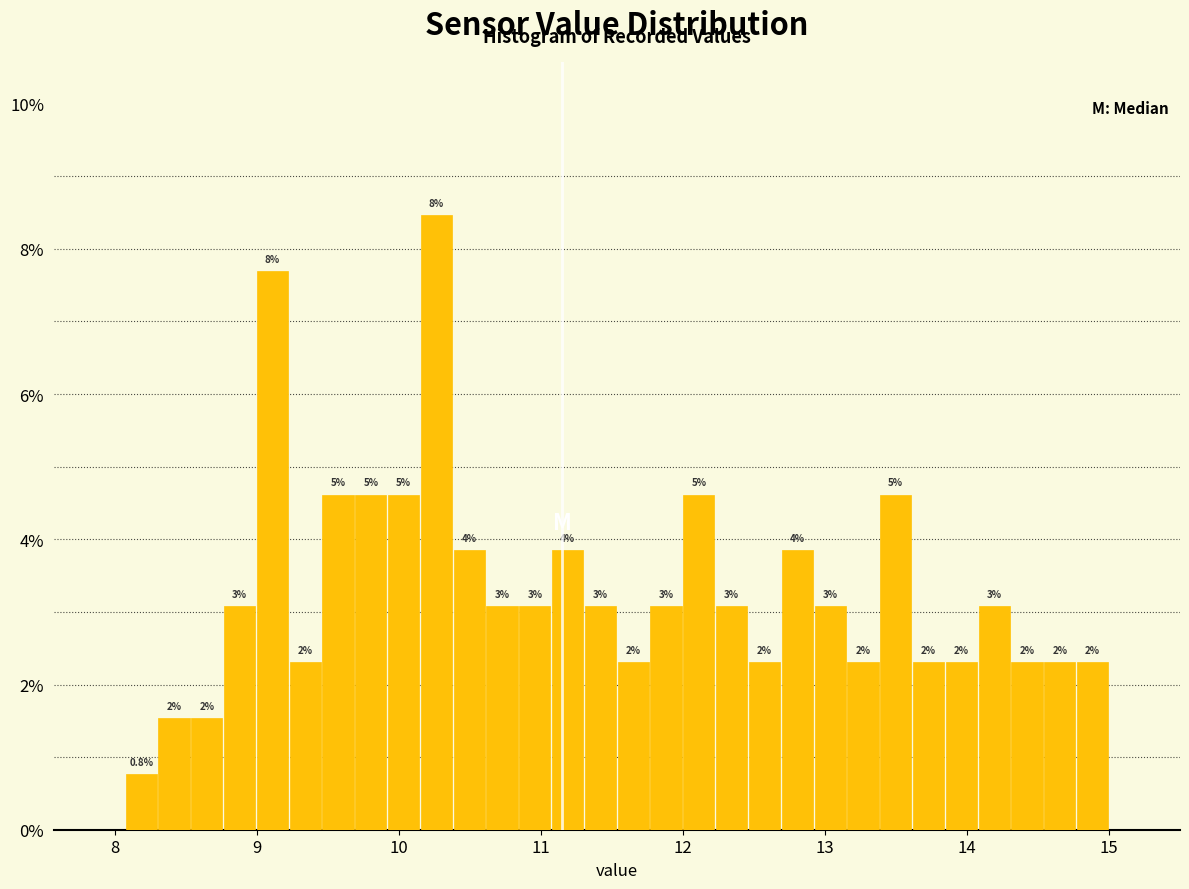

Around what value on the x-axis is the tallest bar? Give the approximate position of its centre, as read against the axis.

10.3